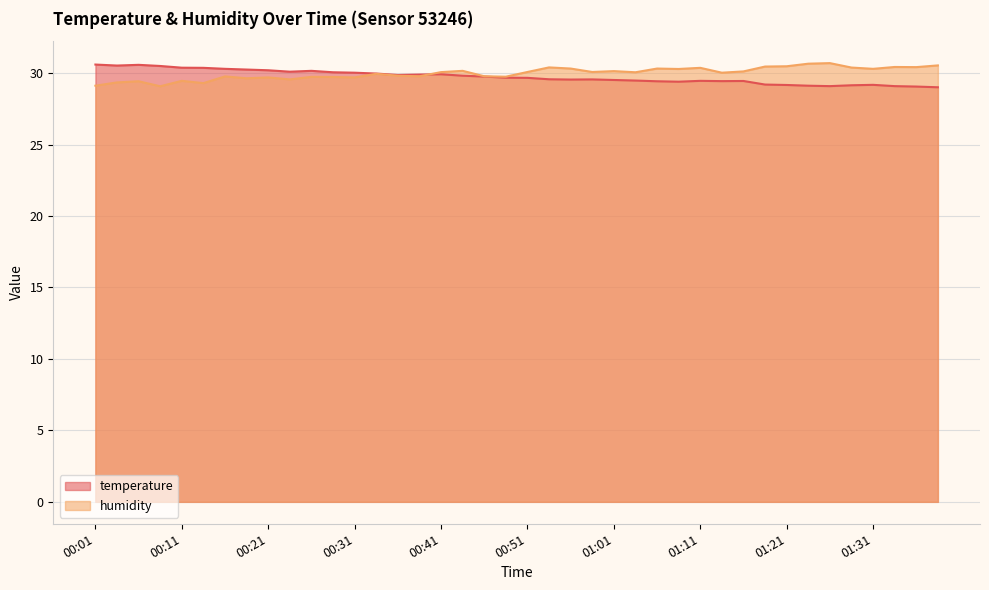

Which series ends up on top after the final intersection of humidity and temperature?

humidity